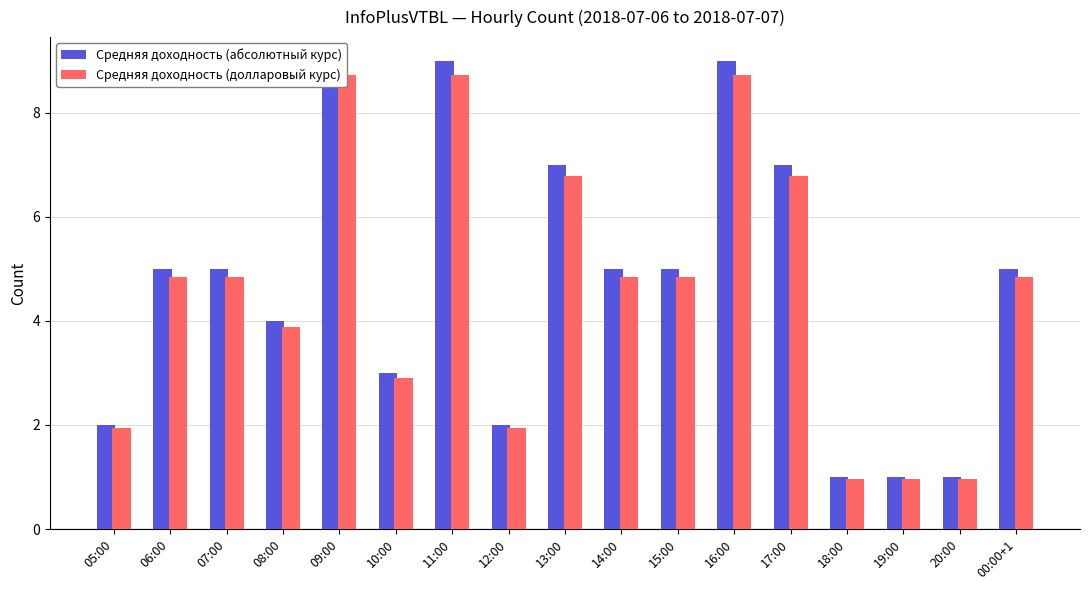

At which category is the sum across all series the highest?

09:00